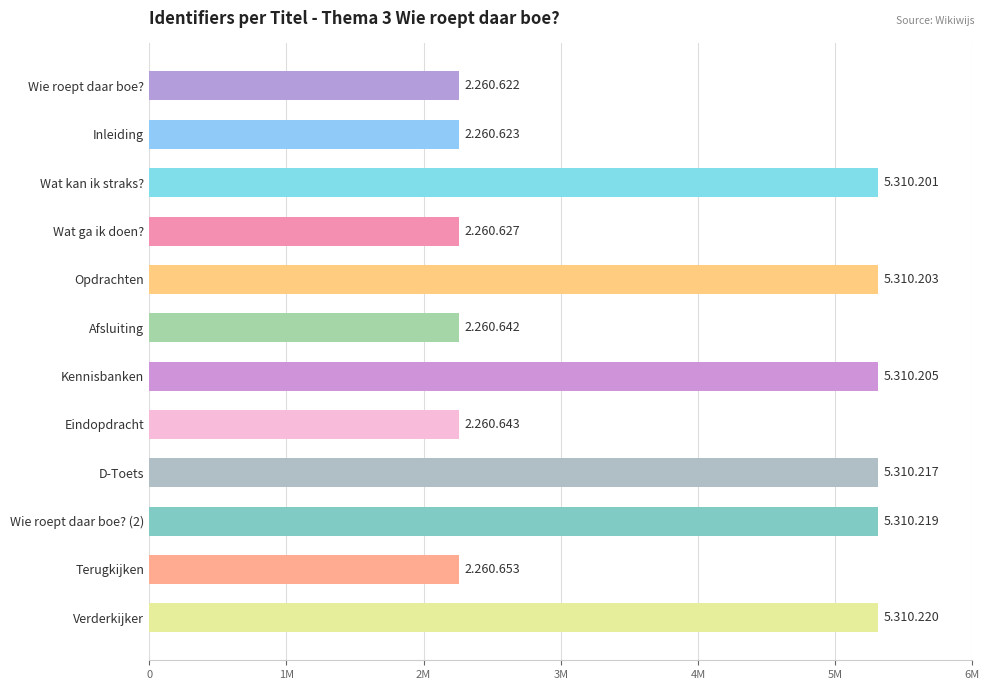

Are the bars horizontal?

Yes